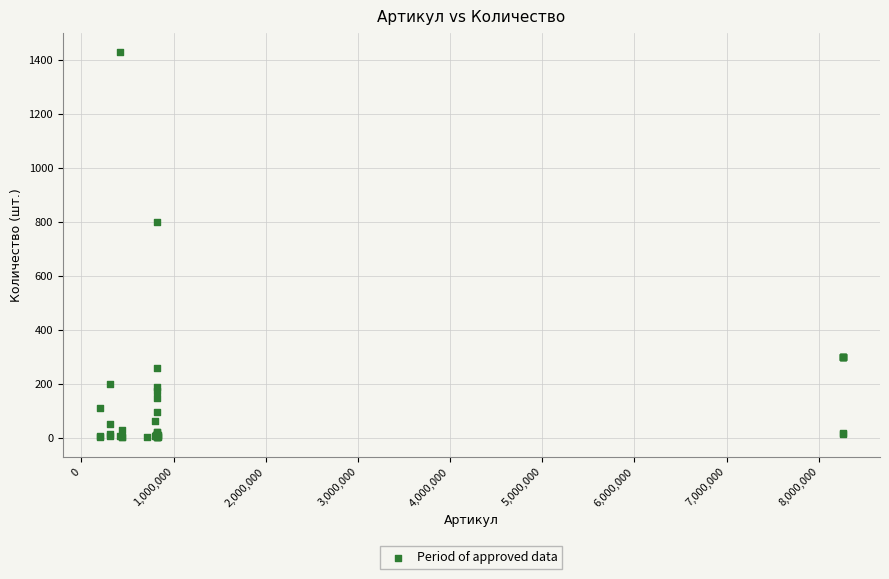

What Y value in the scatter plot is closest to 715?

801